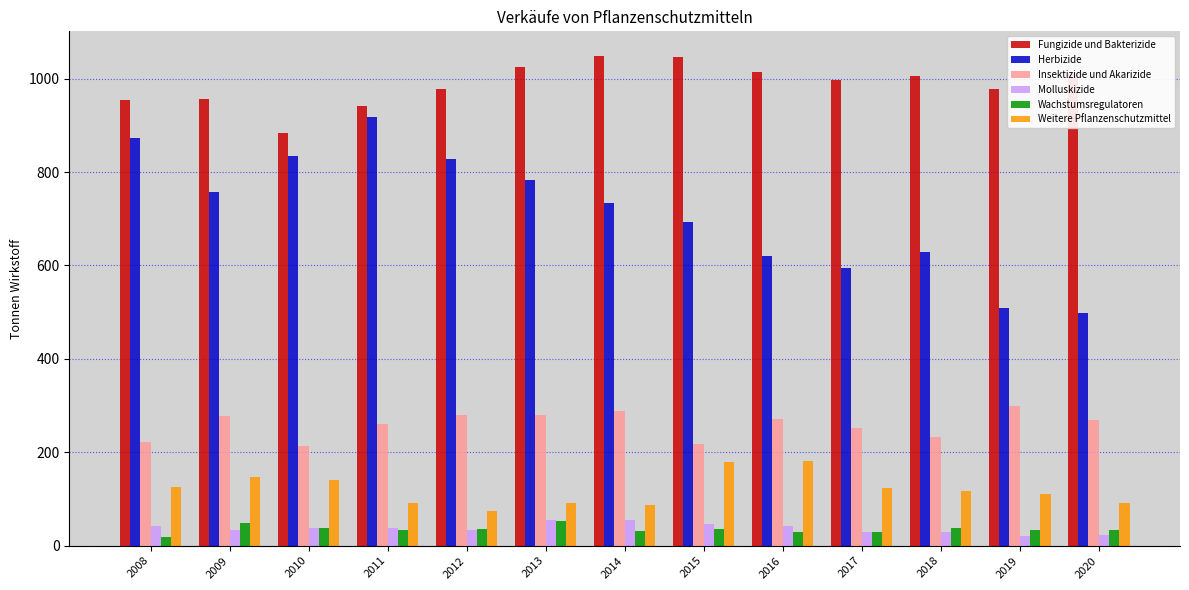

True or false: Insektizide und Akarizide has a value of 251.5 at 2017.

True